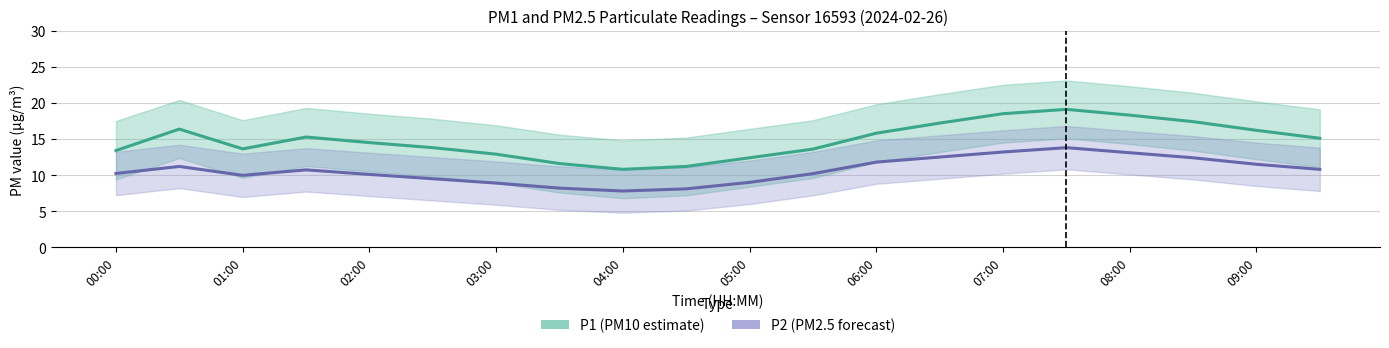

How many data points in P1 line are above 15?

10